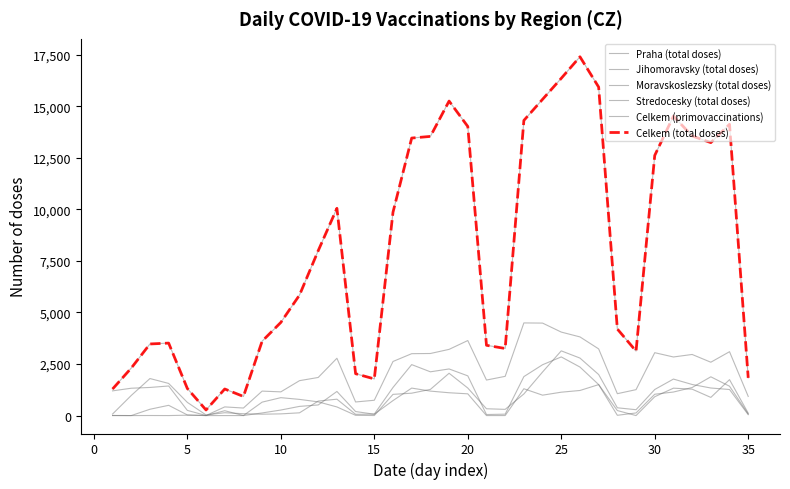

What is the maximum value for Stredocesky (total doses)?

1741